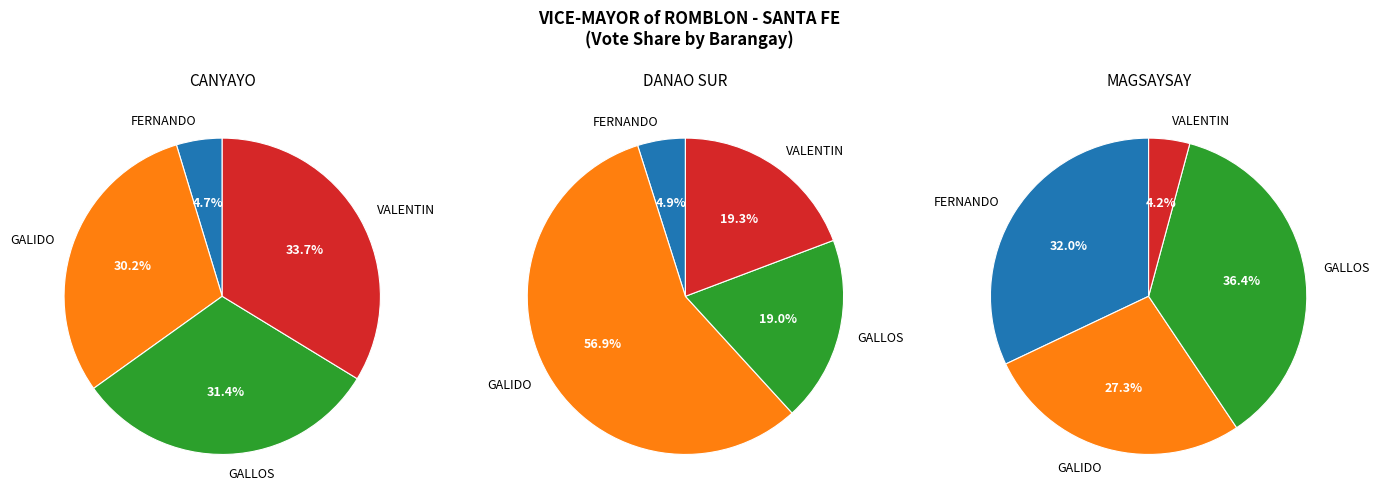

True or false: DANAO SUR accounts for 25% of the total.

True